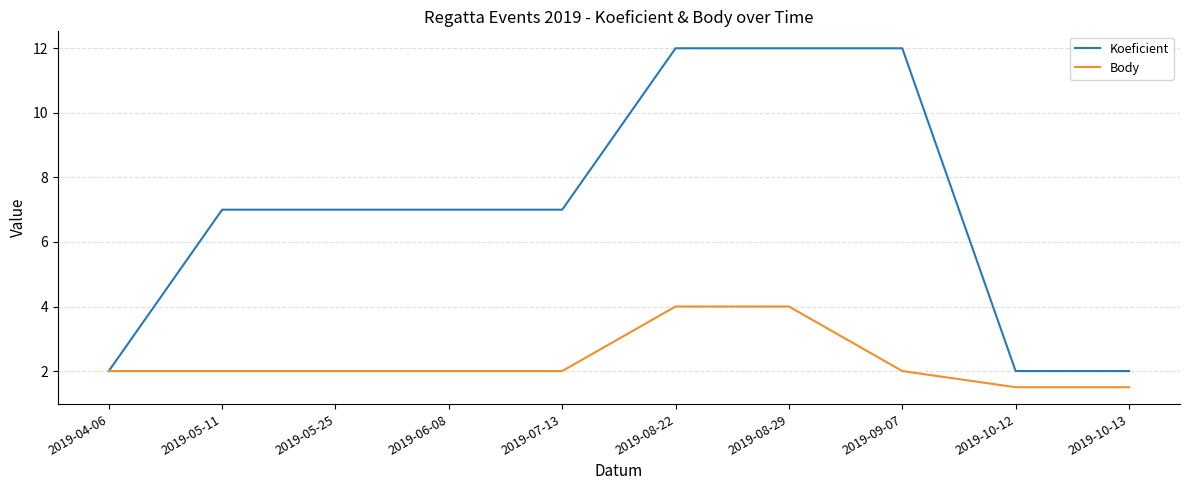

True or false: Koeficient has a value of 2.9 at 2019-10-12.

False